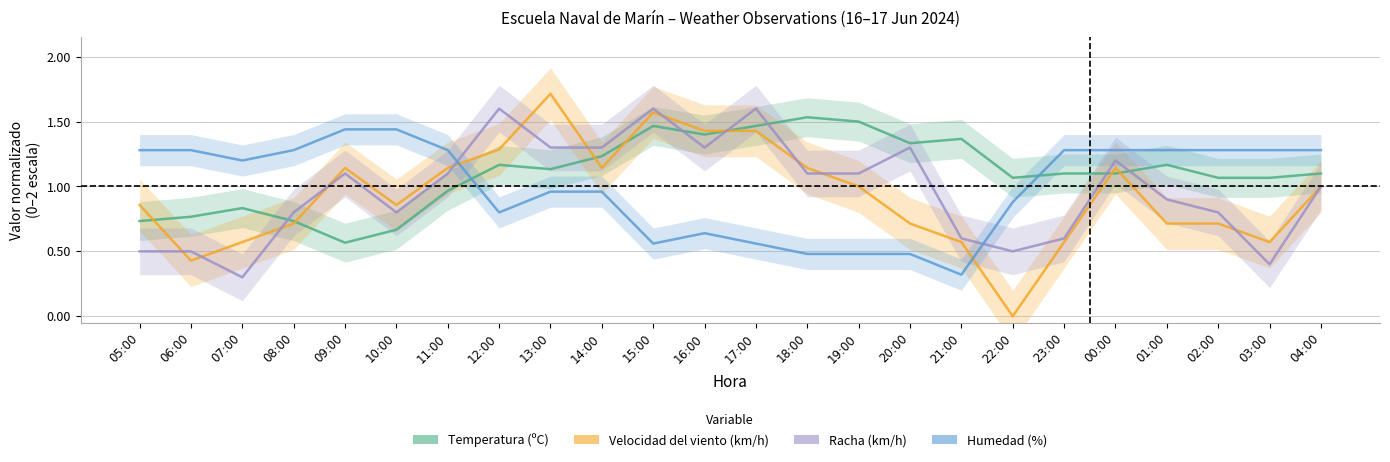

What is the average value of the Humedad (%) series?

1.0